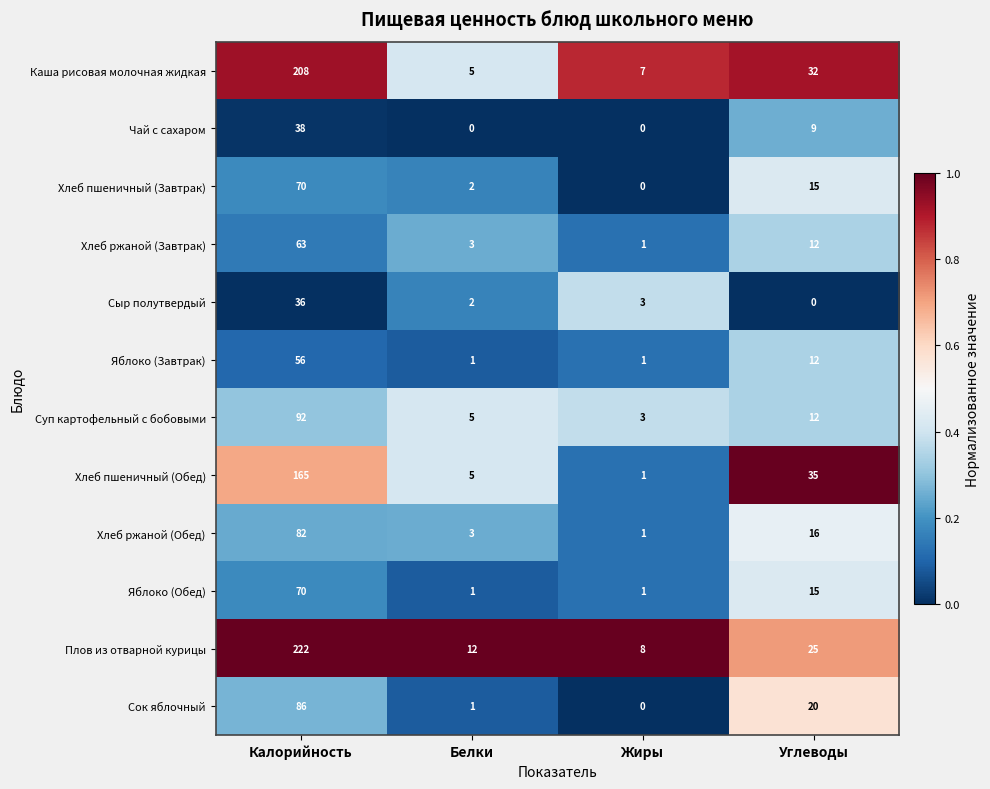

Which category has the highest value across all series?

Калорийность